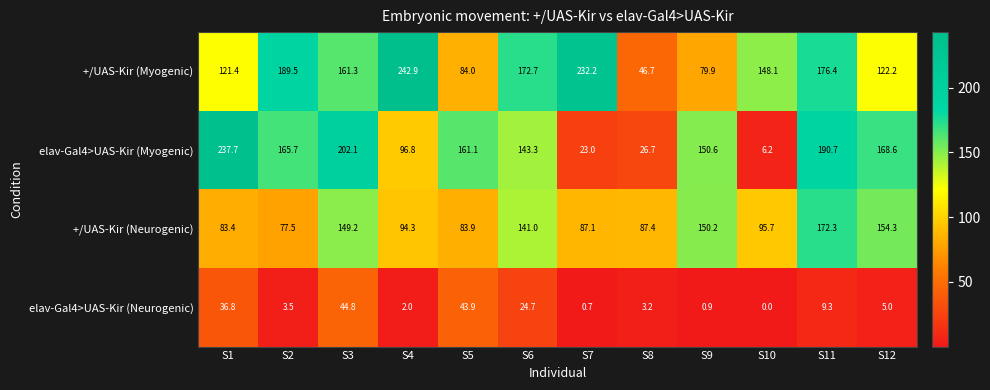

Is the value of elav-Gal4>UAS-Kir (Neurogenic) at S12 greater than the value of elav-Gal4>UAS-Kir (Myogenic) at S12?

No